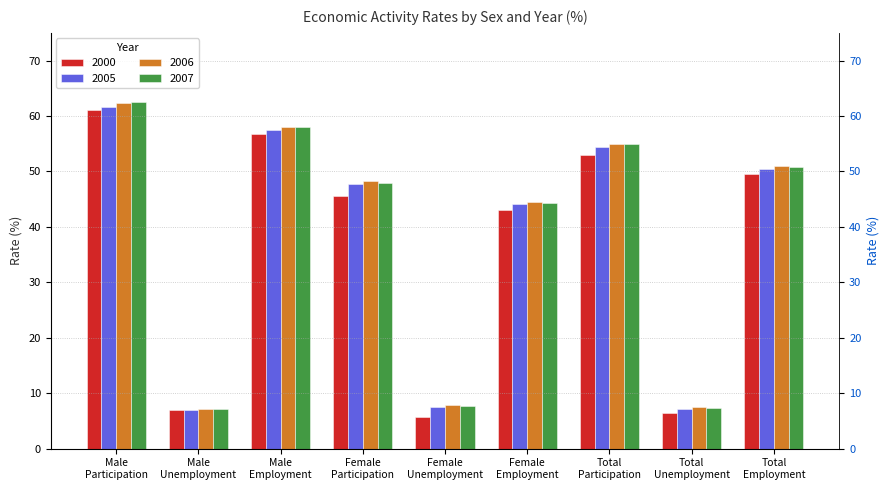

At which label is 2005 closest to 34?

Female
Employment